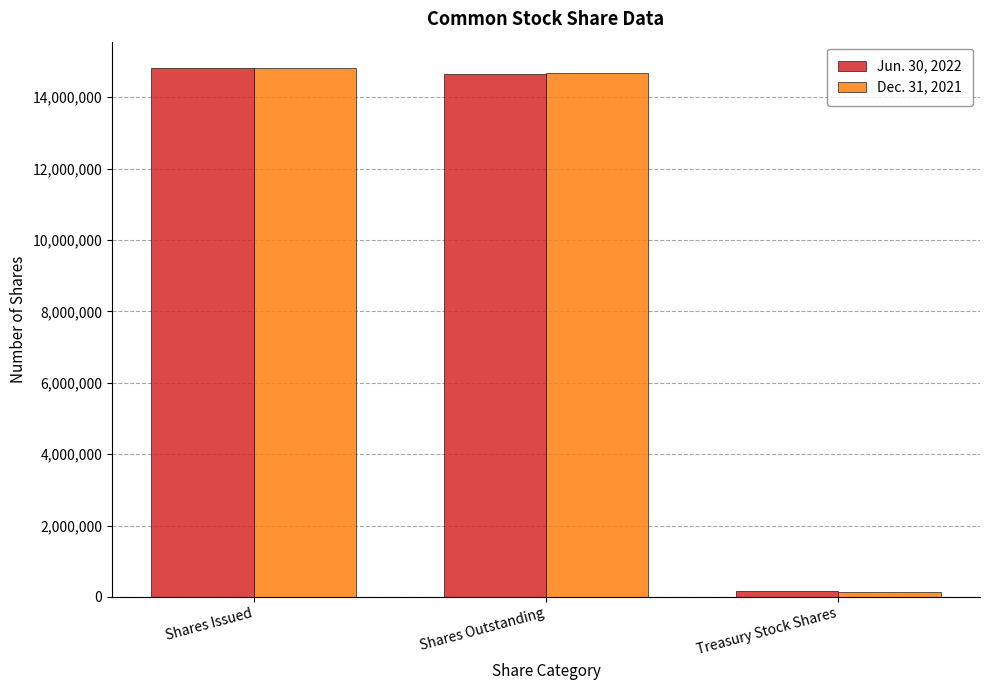

At which label is Jun. 30, 2022 closest to 7488217?

Shares Outstanding